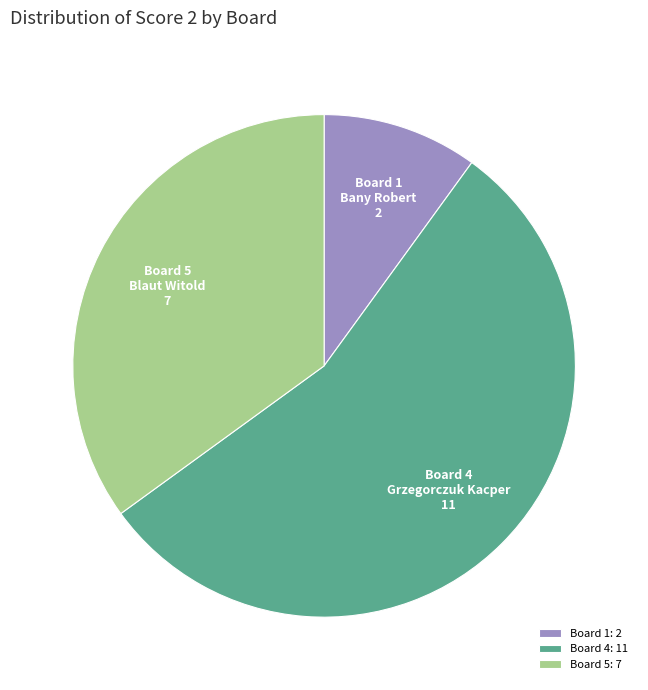

Is Board 4 the majority of the pie?

Yes